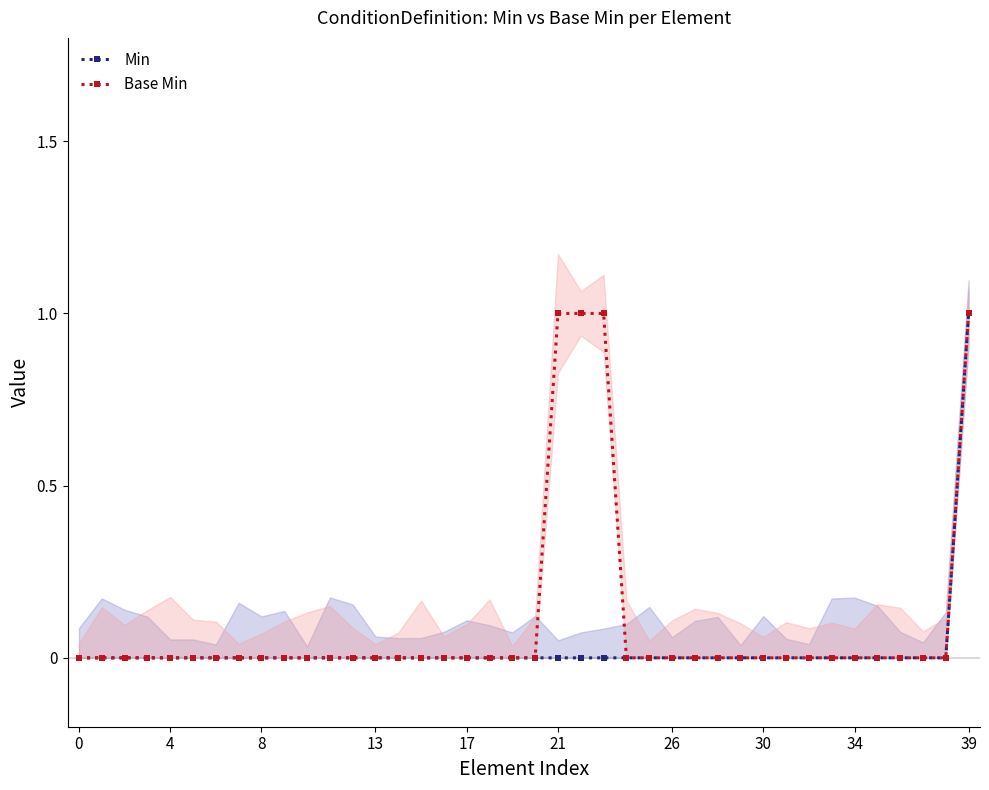

Is the value of Base Min at 20 greater than the value of Min at 36?

No